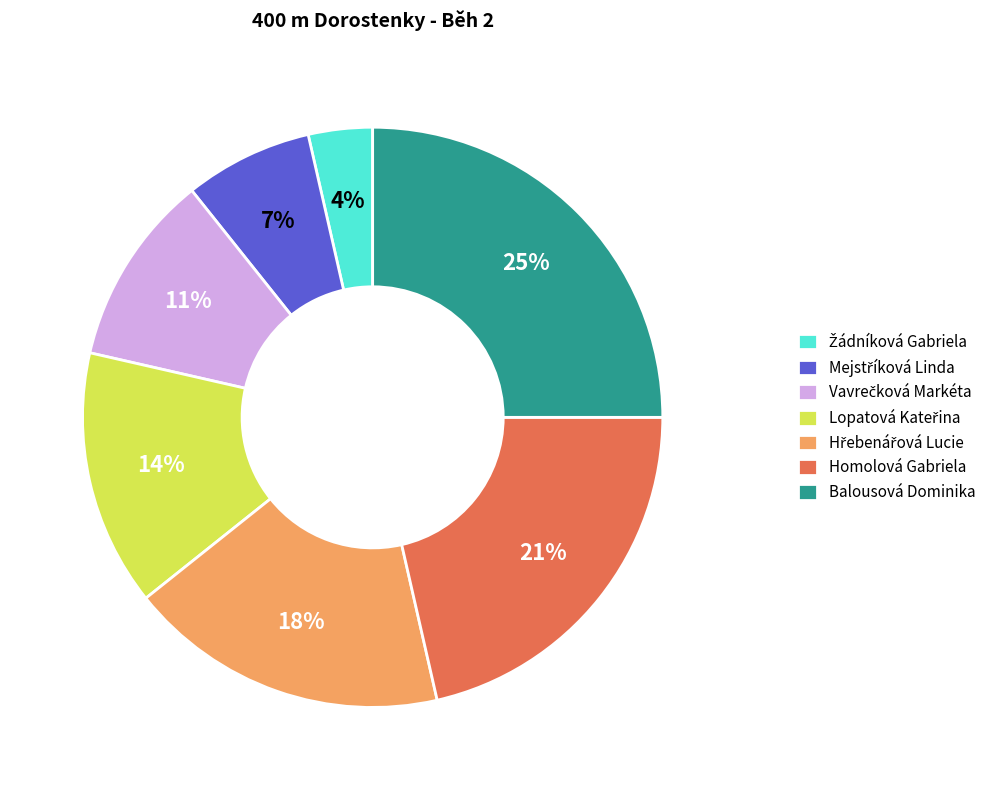

Which slice is the largest?

Balousová Dominika